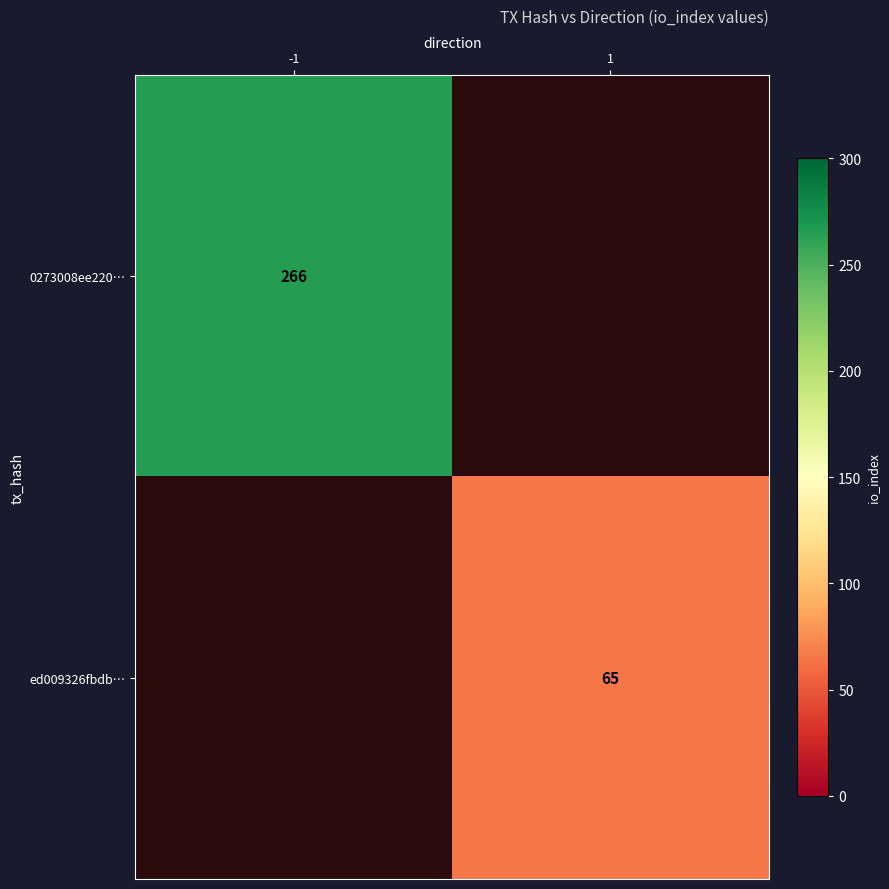

What is the greatest value displayed?

266.0